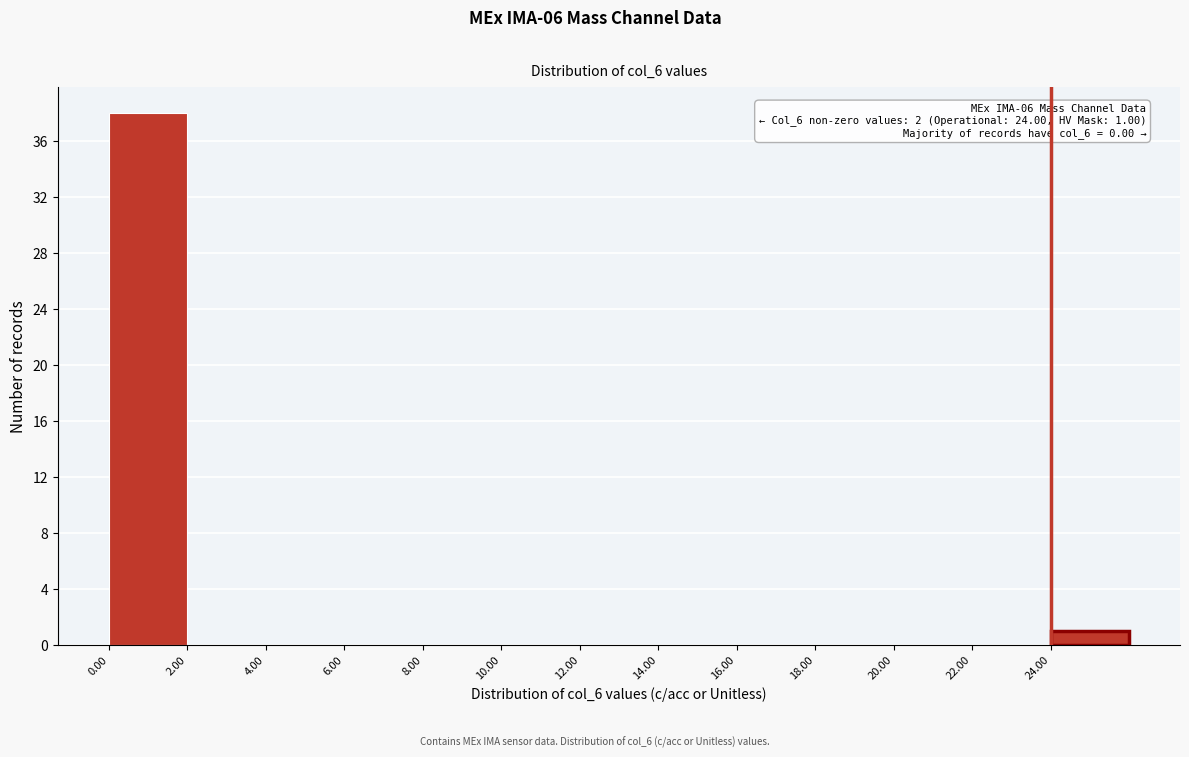

Which range on the x-axis has the tallest bar?

0 to 2